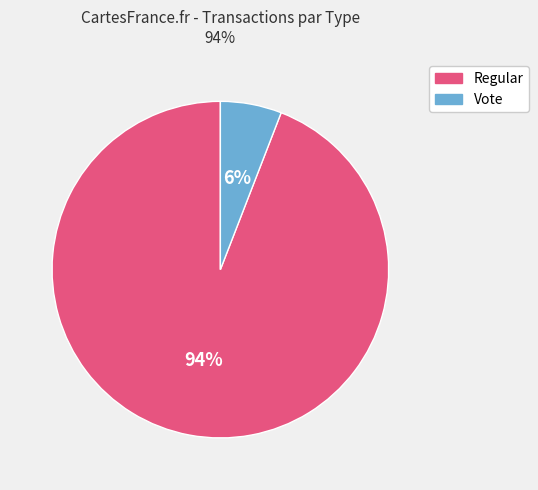

What percentage is the Vote slice, to the nearest percent?

6%